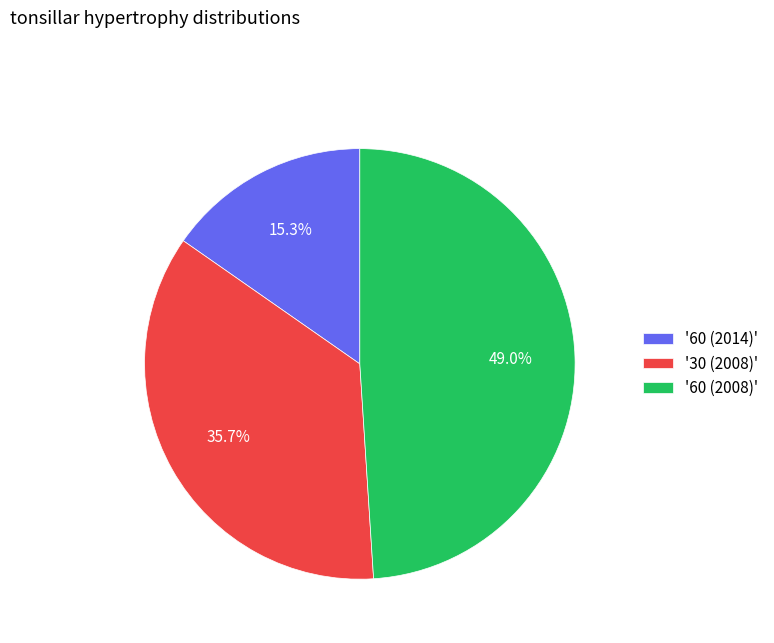

Approximately how many times larger is the value at '60 (2014)' compared to '60 (2008)'?

0.3